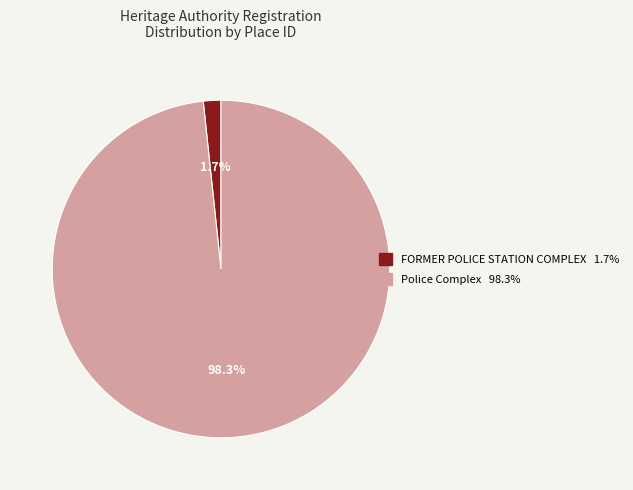

Which slice is the smallest?

FORMER POLICE STATION COMPLEX